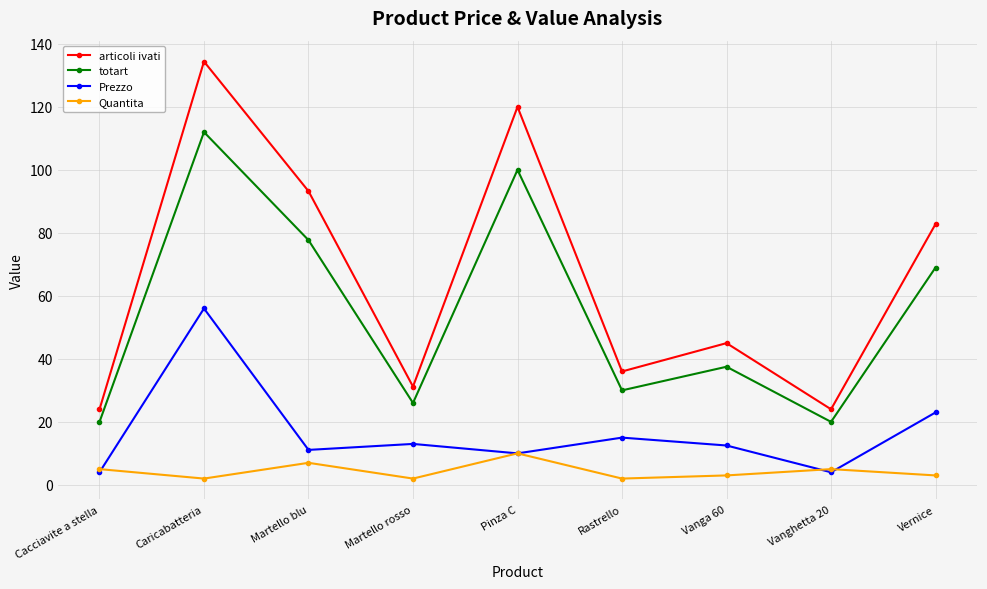

True or false: articoli ivati and Prezzo cross at least once.

False